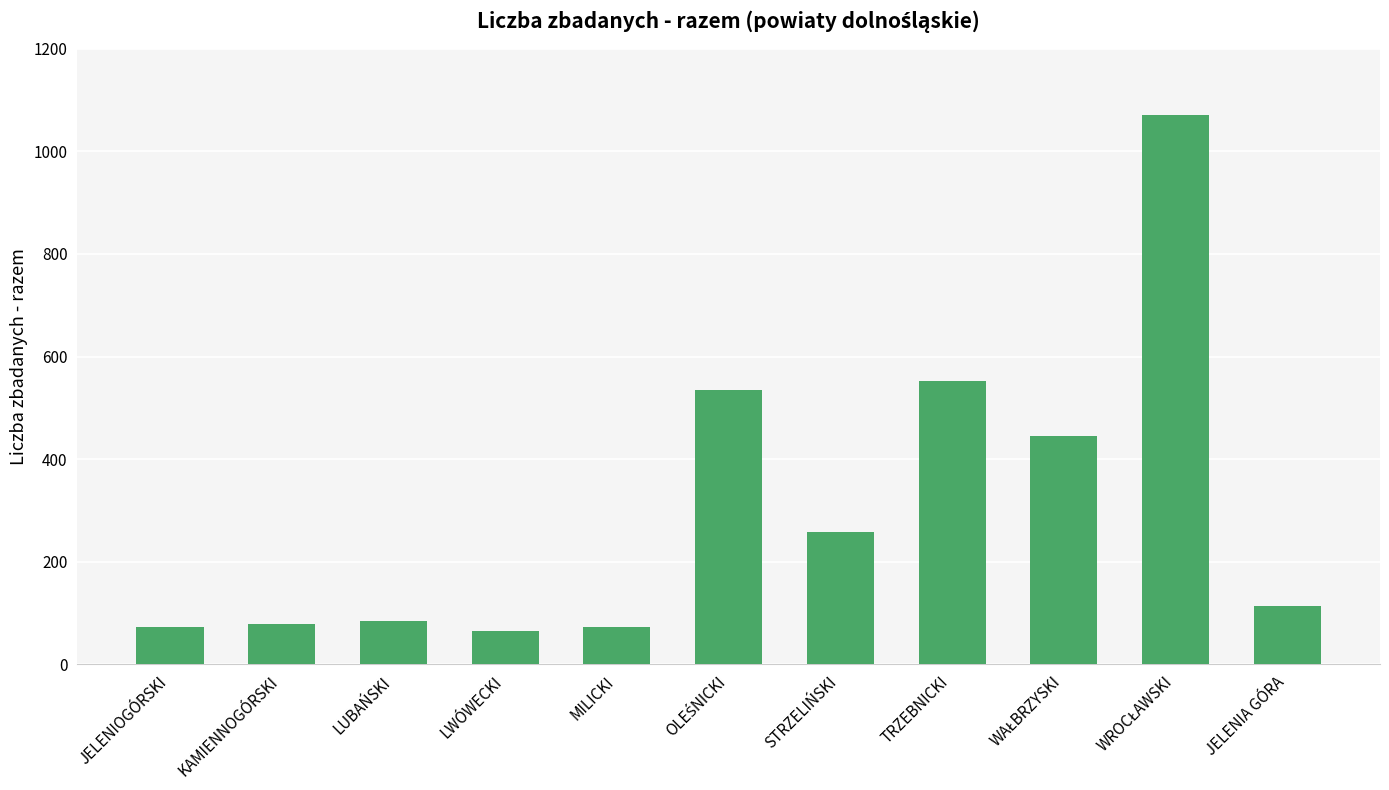

What is the minimum value shown in the chart?

64